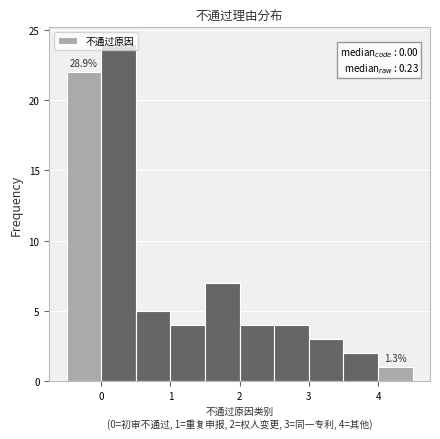

Which range on the x-axis has the tallest bar?

0.0 to 0.5